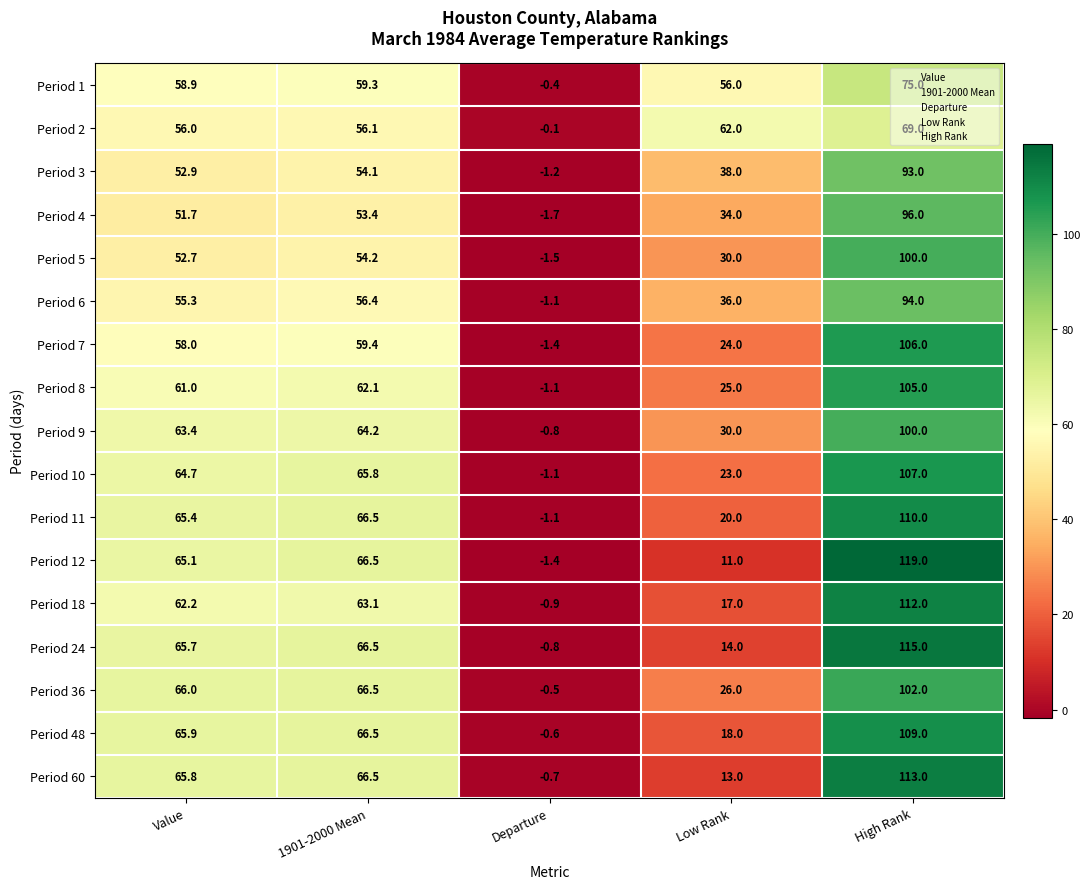

Which series changed the most between Value and Low Rank?

Period 12